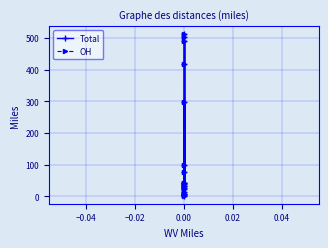

Count the number of categories in the chart.

19